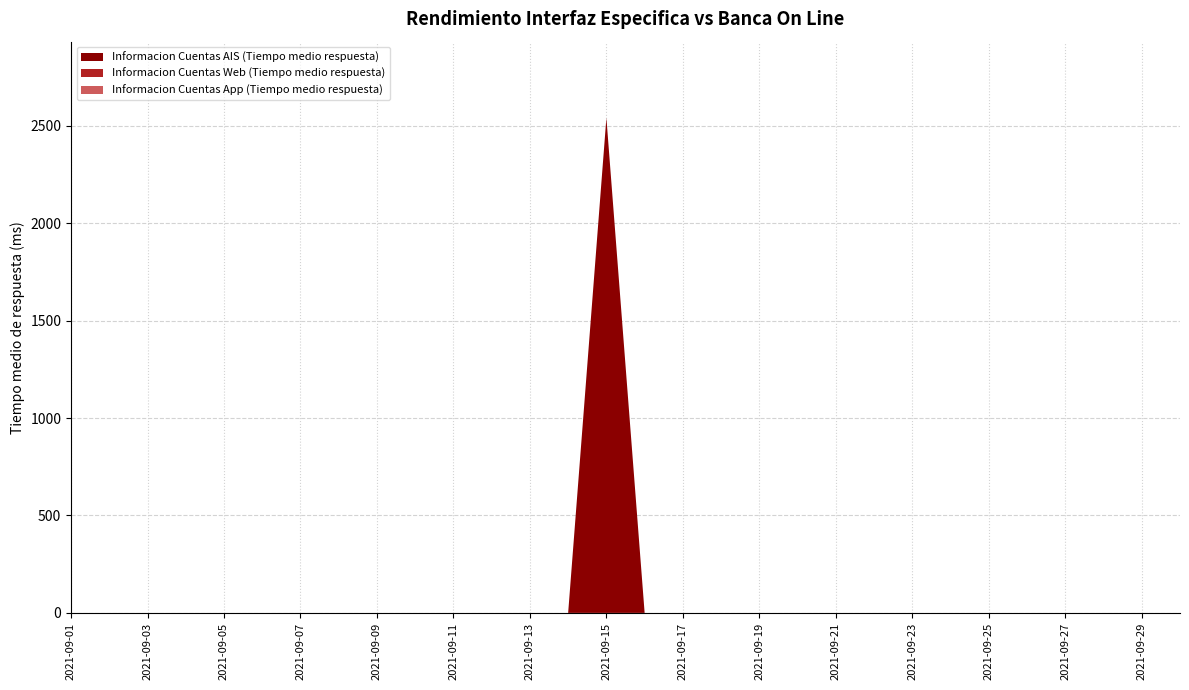

Reading right to left, transcribe all the data shown in this chart.

Informacion Cuentas AIS (Tiempo medio respuesta): 0	0	0	0	0	0	0	0	0	0	0	0	0	0	0	2541	0	0	0	0	0	0	0	0	0	0	0	0	0	0
Informacion Cuentas Web (Tiempo medio respuesta): 0	0	0	0	0	0	0	0	0	0	0	0	0	0	0	0	0	0	0	0	0	0	0	0	0	0	0	0	0	0
Informacion Cuentas App (Tiempo medio respuesta): 0	0	0	0	0	0	0	0	0	0	0	0	0	0	0	0	0	0	0	0	0	0	0	0	0	0	0	0	0	0